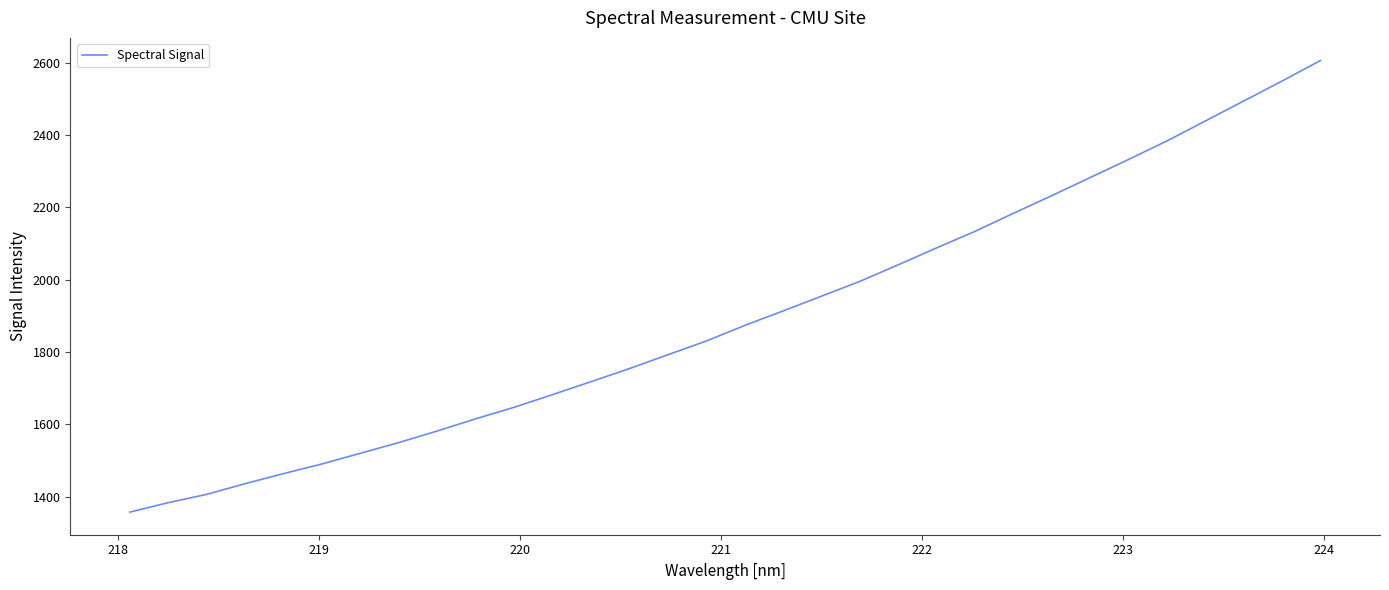

What is the difference between the maximum and minimum values?

1248.5